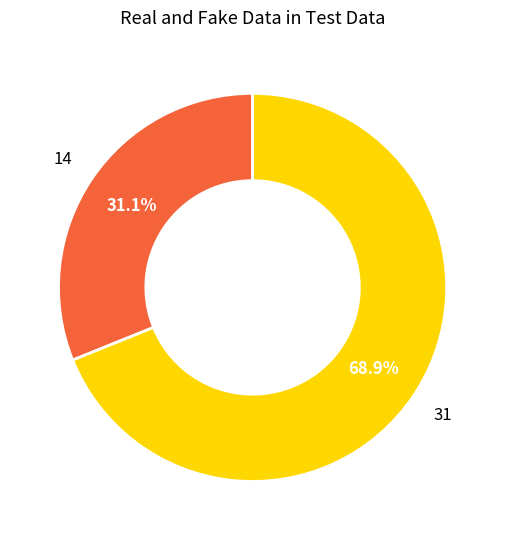

Approximately how many times larger is the value at 14 compared to 31?

0.5